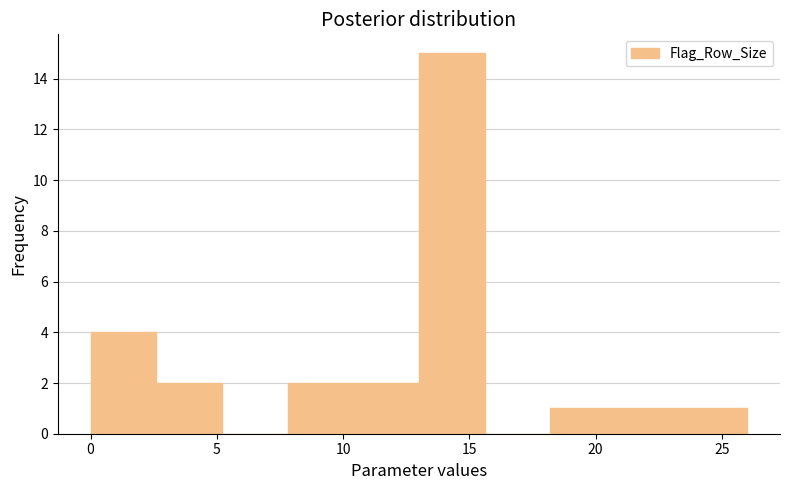

Reading left to right, transcribe this chart: for each bar, give the range it covers on the x-axis and its height. Neither the bar edges nor the heights are printed on the chart, so give them approximately, as read against the axes.

0.0 to 2.6: 4
2.6 to 5.2: 2
5.2 to 7.8: 0
7.8 to 10.4: 2
10.4 to 13.0: 2
13.0 to 15.6: 15
15.6 to 18.2: 0
18.2 to 20.8: 1
20.8 to 23.4: 1
23.4 to 26.0: 1